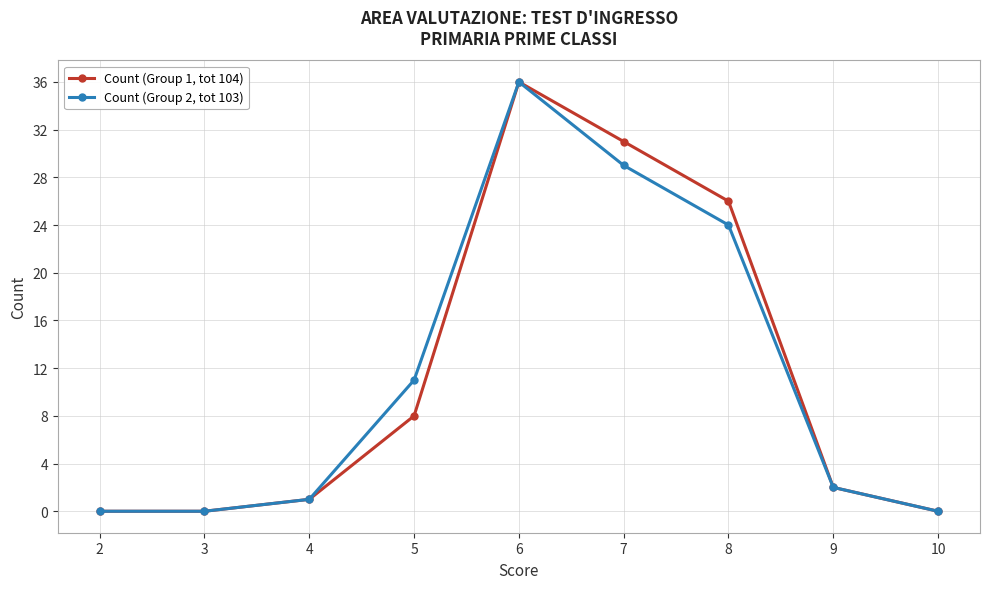

At which category is the sum across all series the highest?

6